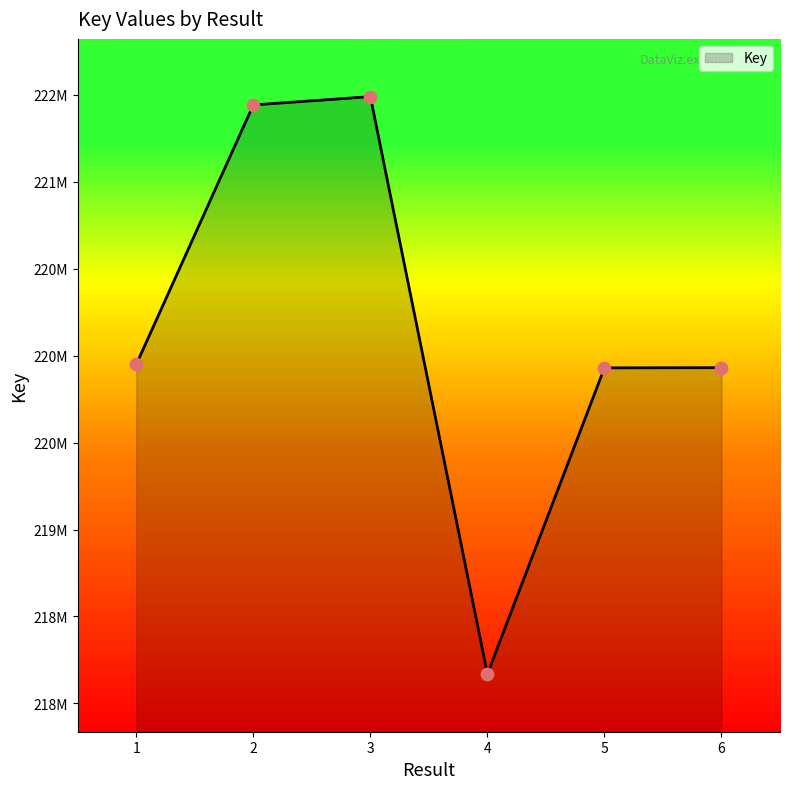

What is the change in value from 3 to 5?

-1560301